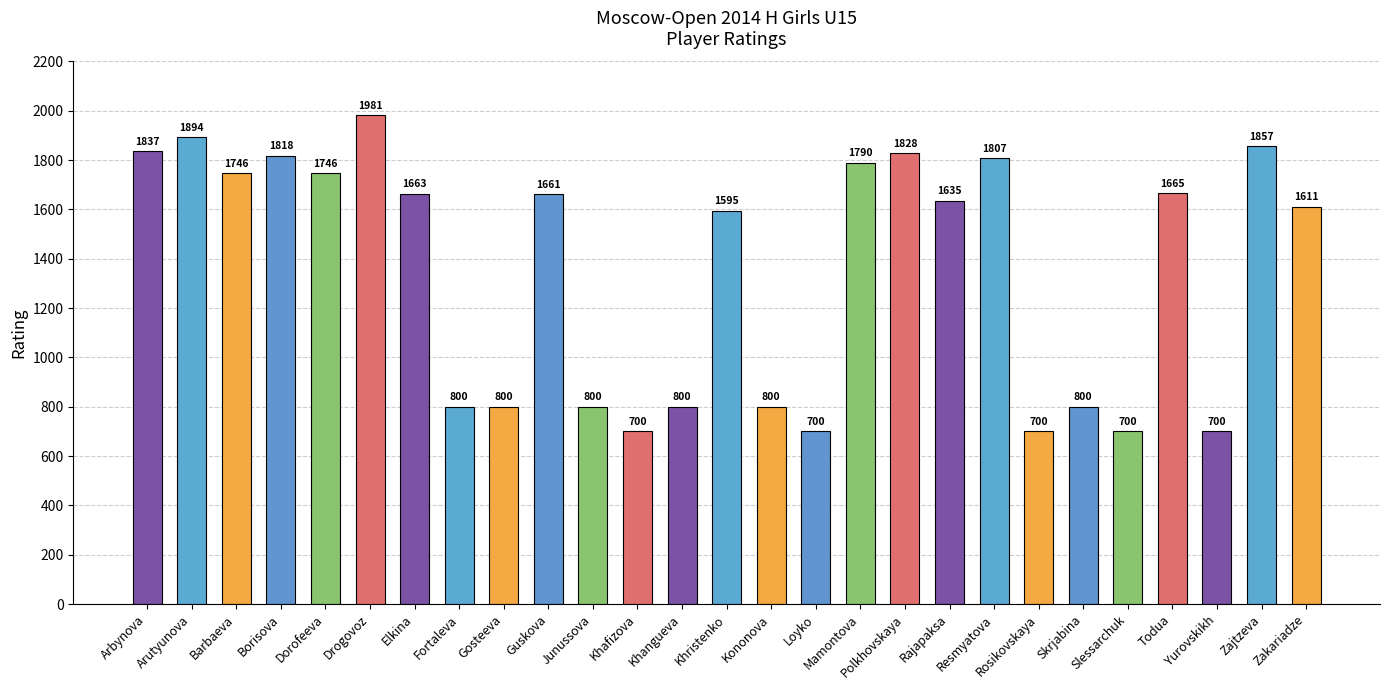

What is the label of the 10th bar from the right?

Polkhovskaya